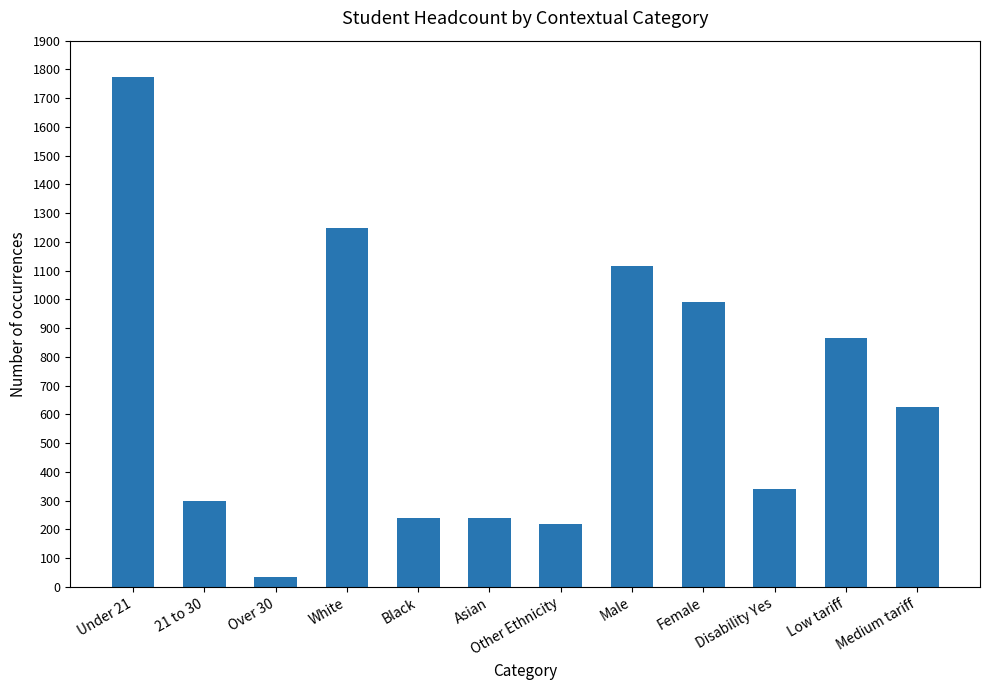

Is it true that the value at Under 21 is 1775?

True